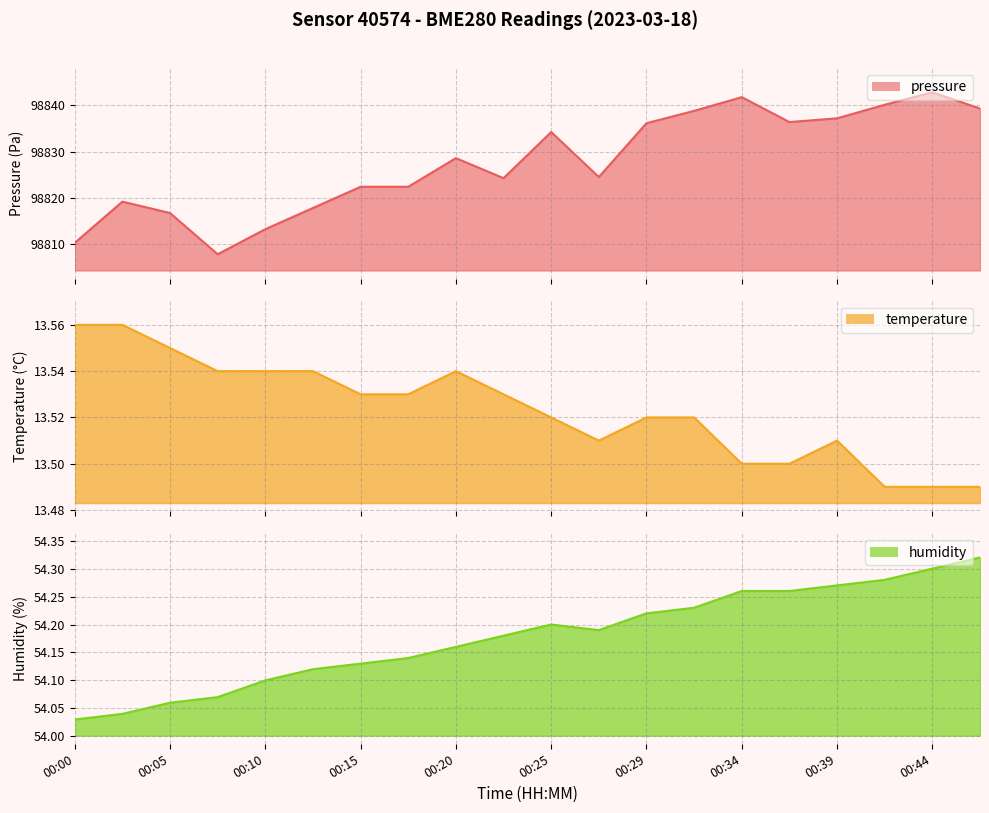

What is the maximum value for temperature?

13.6